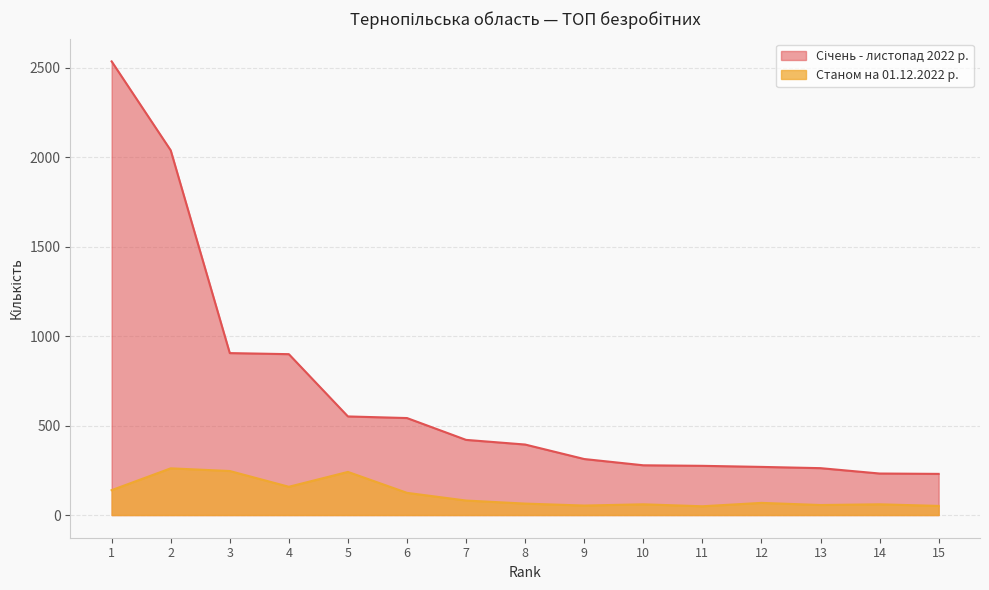

At 4, list the series in order from largest to smallest.

Січень - листопад 2022 р., Станом на 01.12.2022 р.